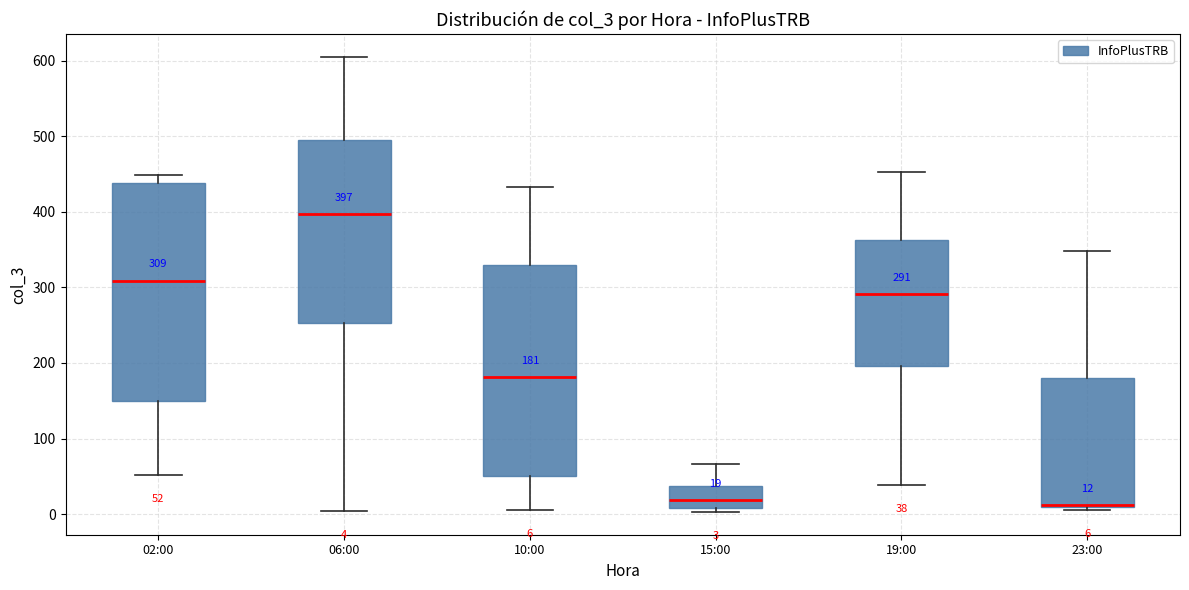

Which box has the highest median line?

06:00